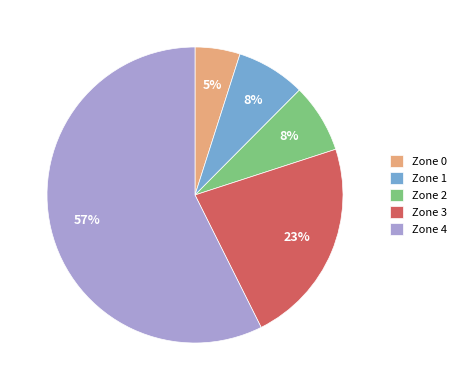

Is the sum of Zone 1 and Zone 0 greater than half?

No